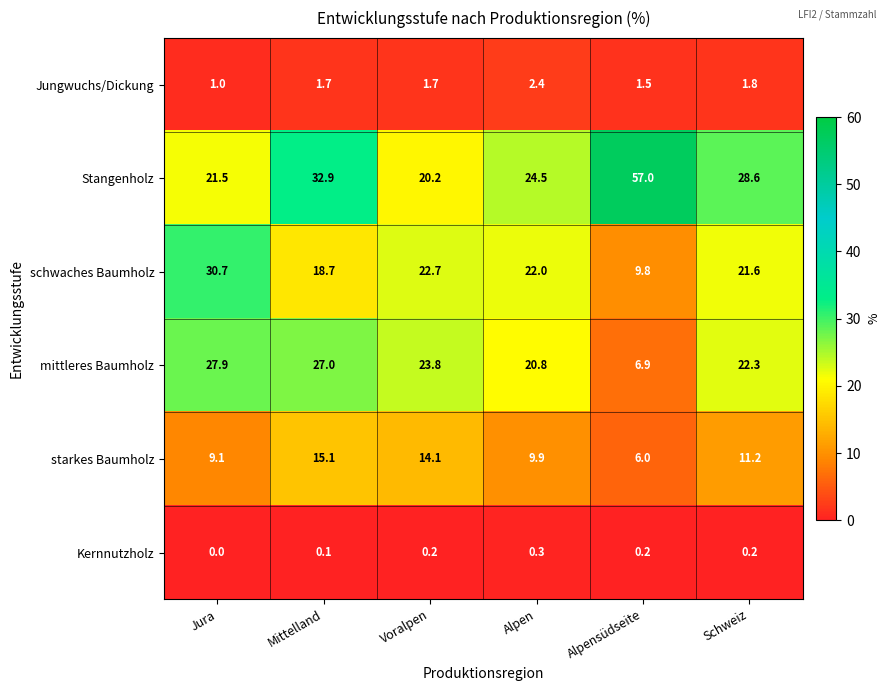

Where is starkes Baumholz nearest to the value 10?

Alpen